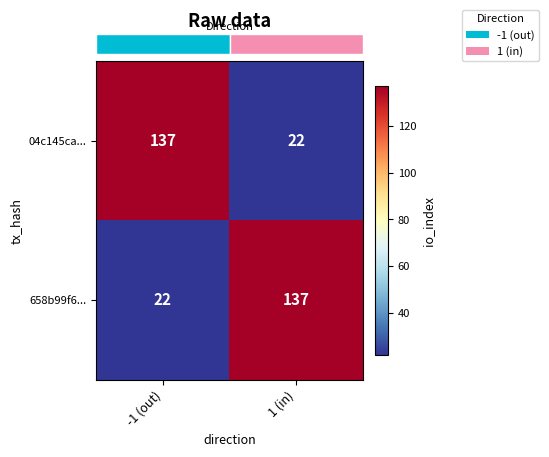

Is it true that 04c145ca... equals 65 at -1 (out)?

False